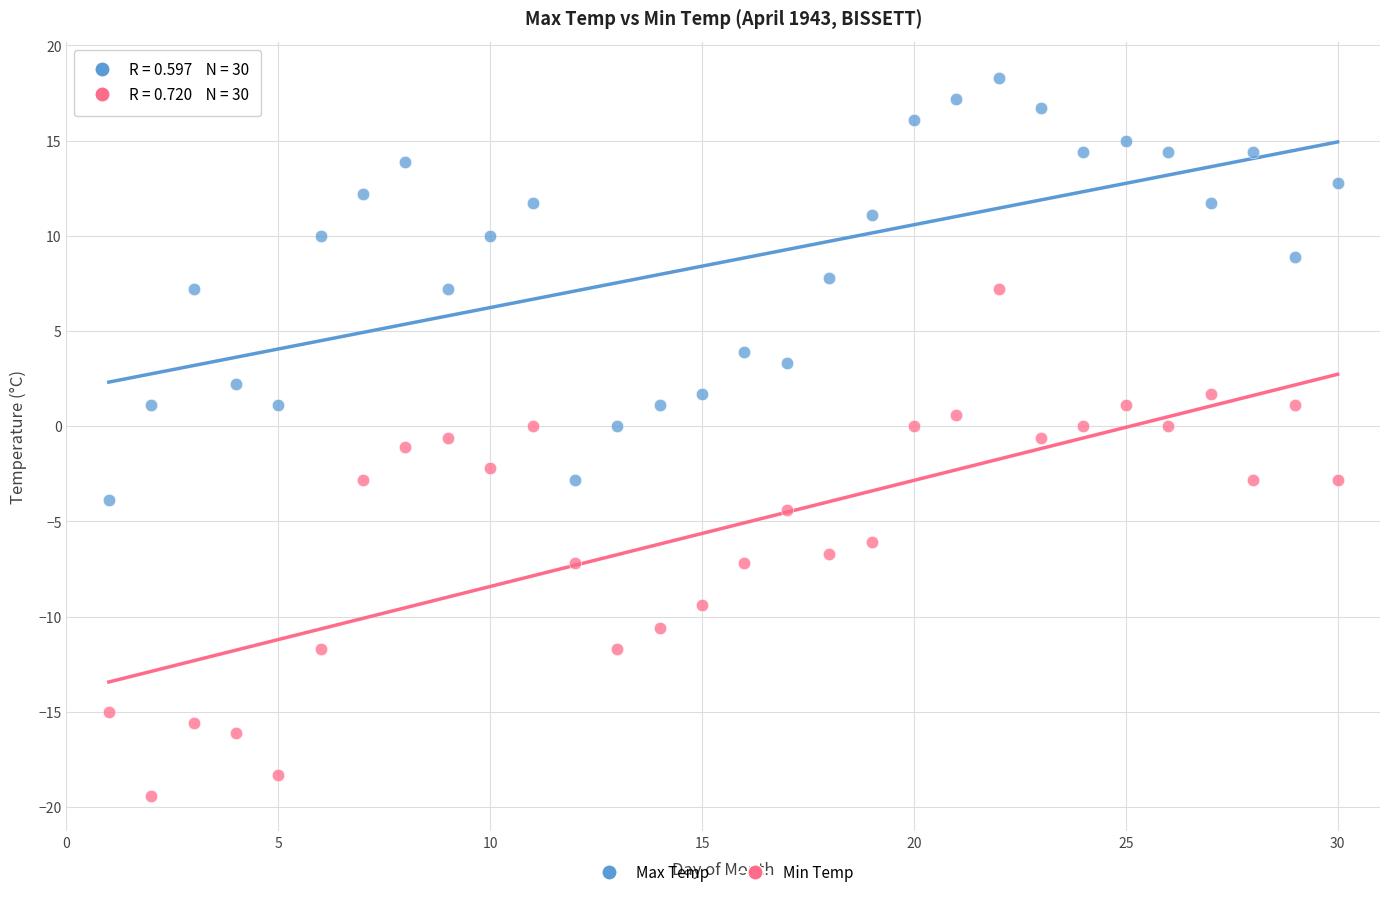

Which series has the widest spread of Y values?

Min Temp